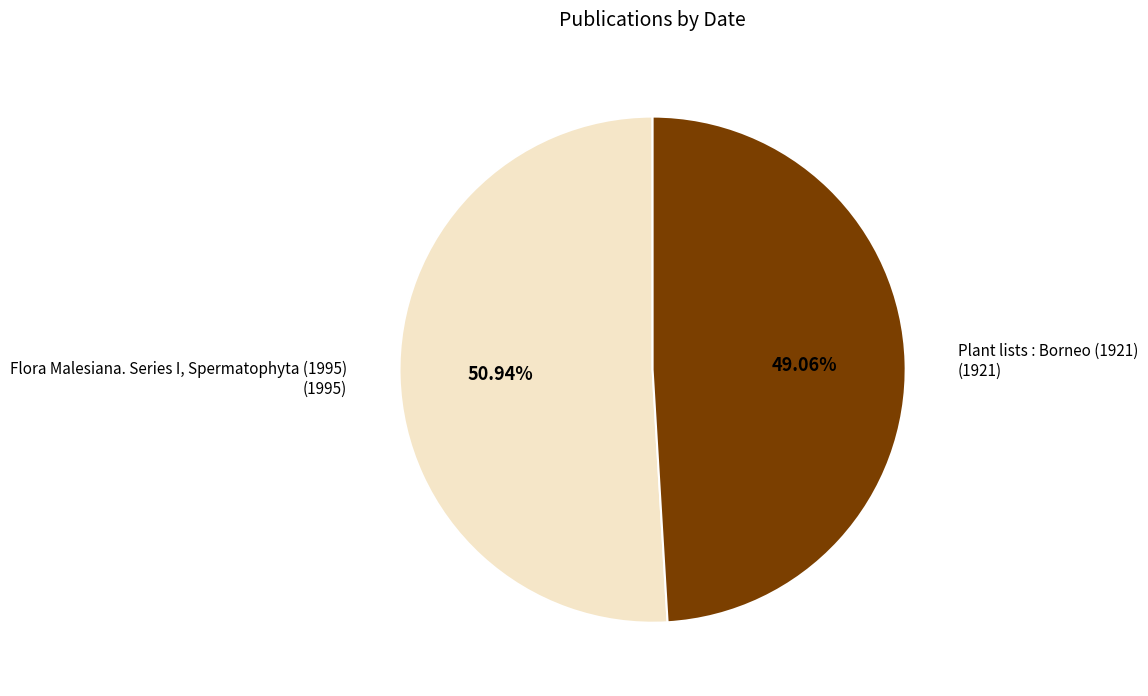

What is the majority slice?

Flora Malesiana. Series I, Spermatophyta (1995)